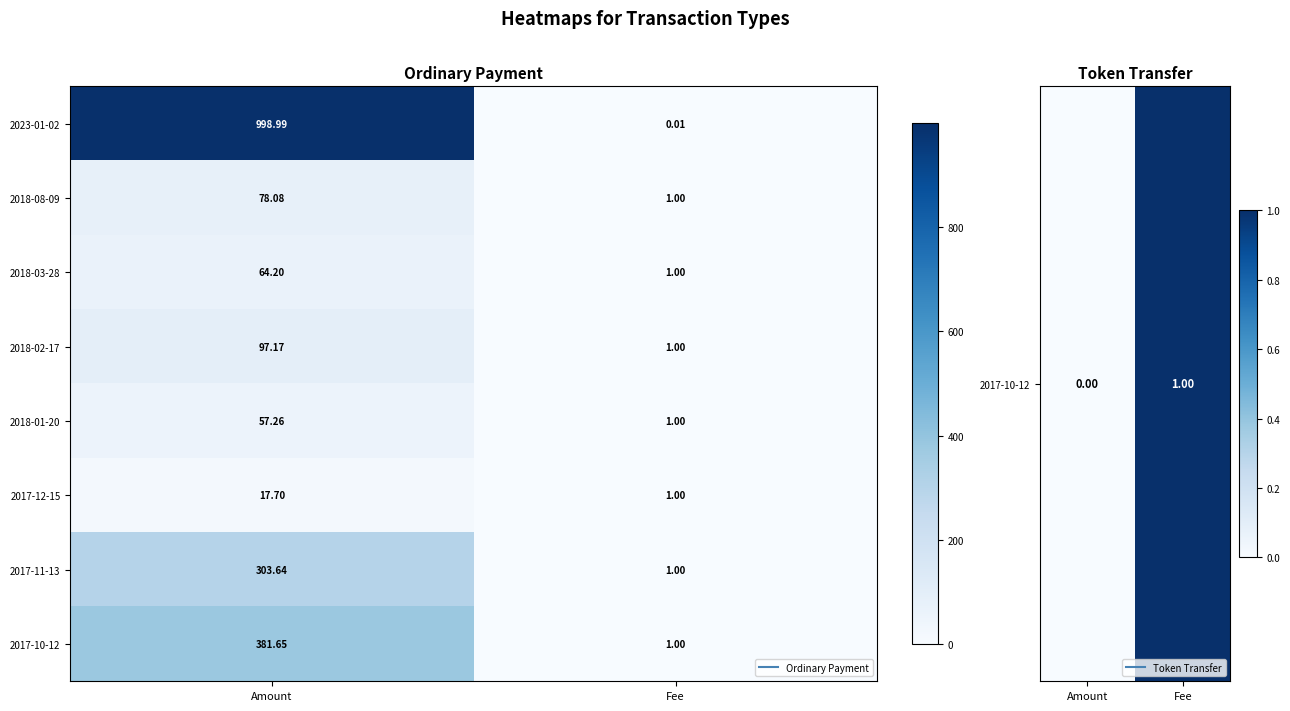

At which category is the sum across all series the highest?

Amount